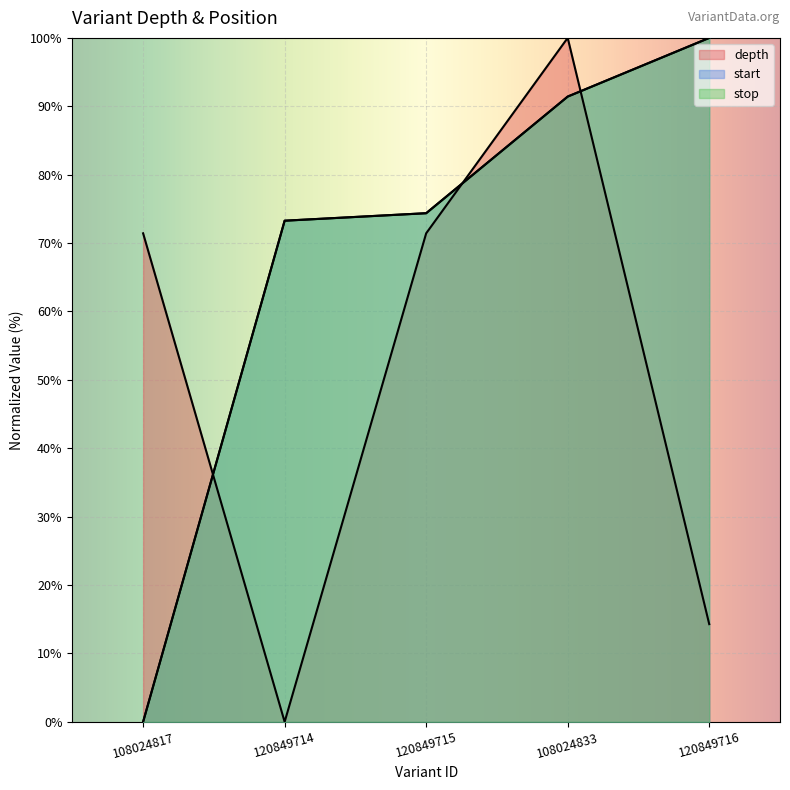

Reading left to right, what are all the values shown in this chart?

depth: 108024817=71.4	120849714=0.0	120849715=71.4	108024833=100.0	120849716=14.3
start: 108024817=0.0	120849714=73.3	120849715=74.4	108024833=91.4	120849716=100.0
stop: 108024817=0.0	120849714=73.3	120849715=74.4	108024833=91.4	120849716=100.0